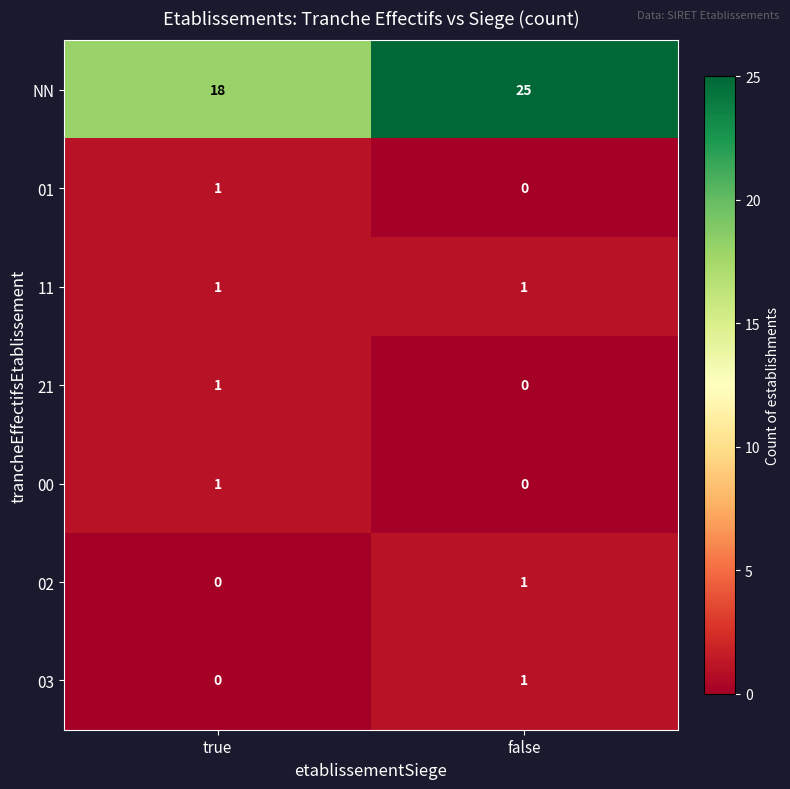

Rank the categories by NN value from highest to lowest.

false, true